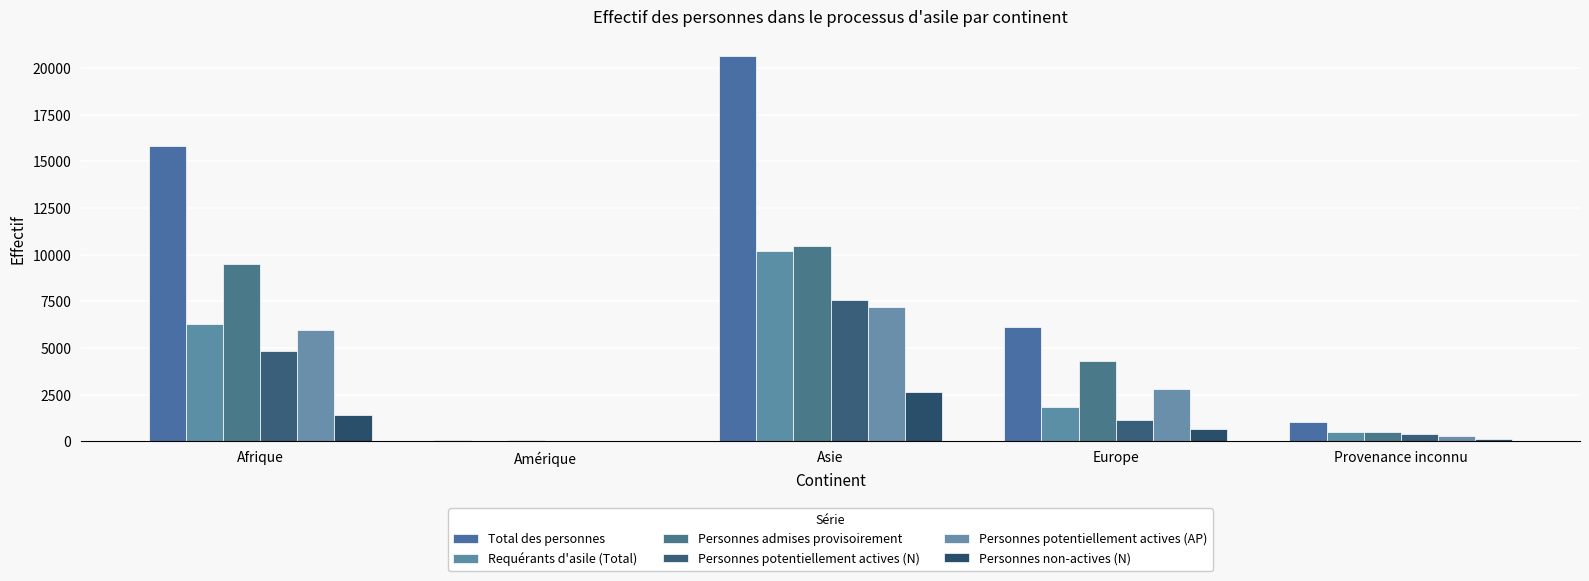

Reading right to left, what are all the values shown in this chart?

Total des personnes: 1041	6118	20660	79	15804
Requérants d'asile (Total): 516	1819	10188	28	6284
Personnes admises provisoirement: 525	4299	10472	51	9520
Personnes potentiellement actives (N): 379	1152	7545	21	4858
Personnes potentiellement actives (AP): 304	2797	7207	36	5960
Personnes non-actives (N): 137	667	2643	7	1426